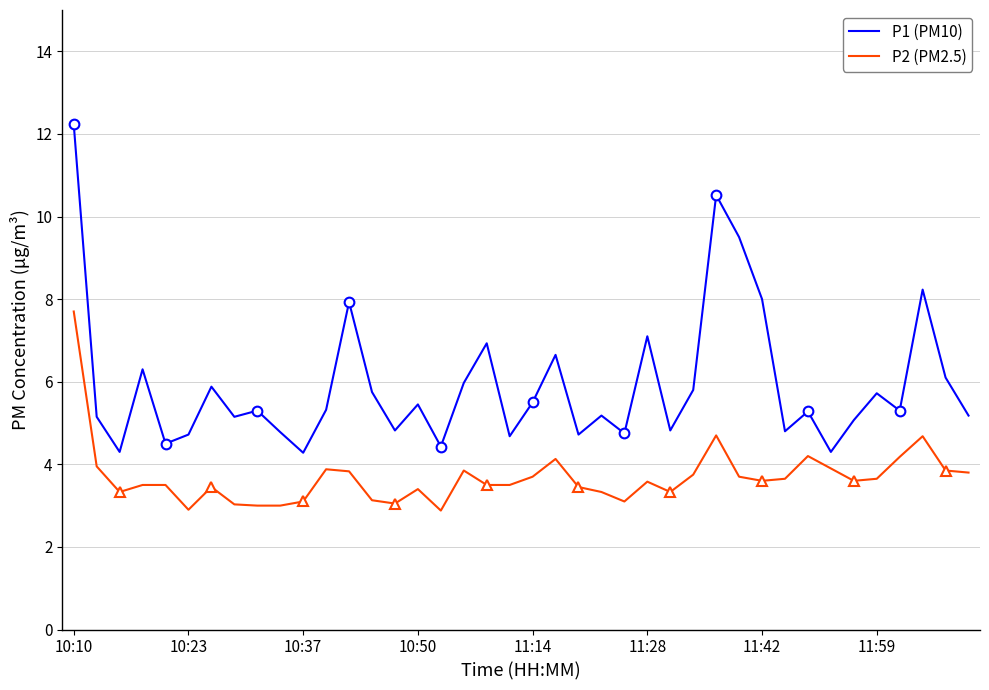

In P1 (PM10), how many points are higher than both neighbors (excluding endpoints)?

13